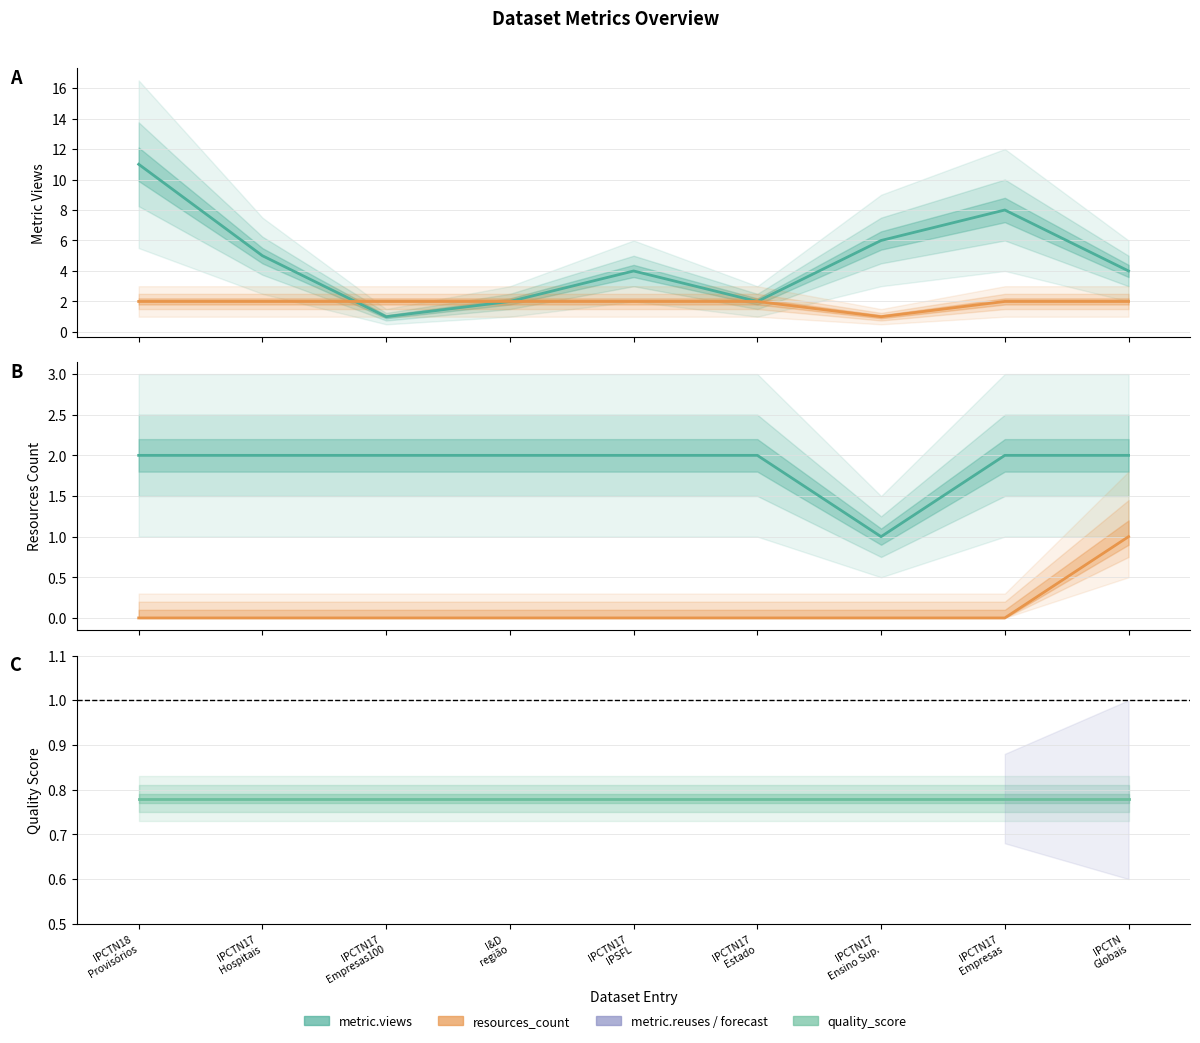

How many data points does each series have?

9